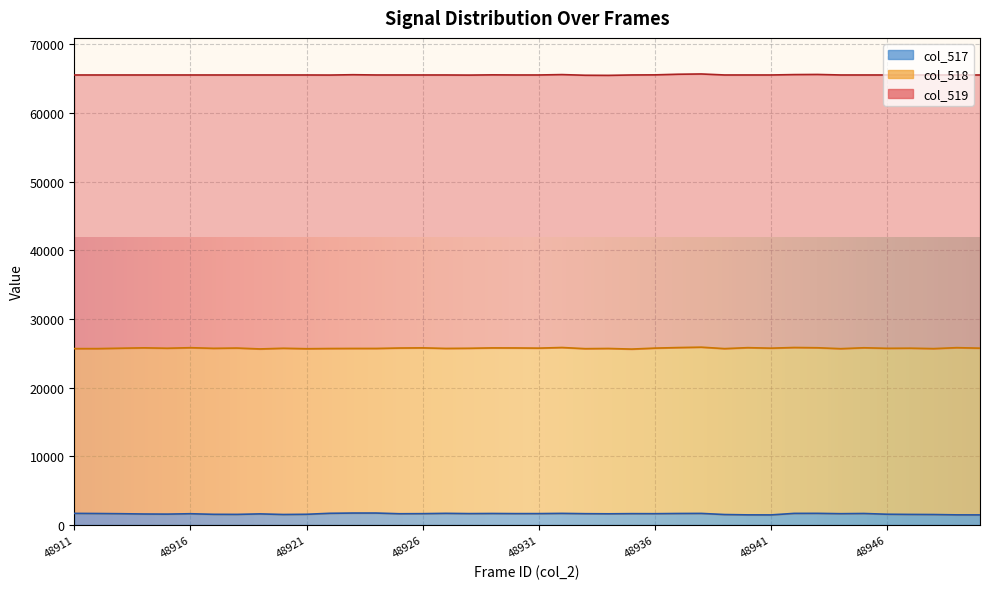

True or false: col_517 and col_519 cross at least once.

False